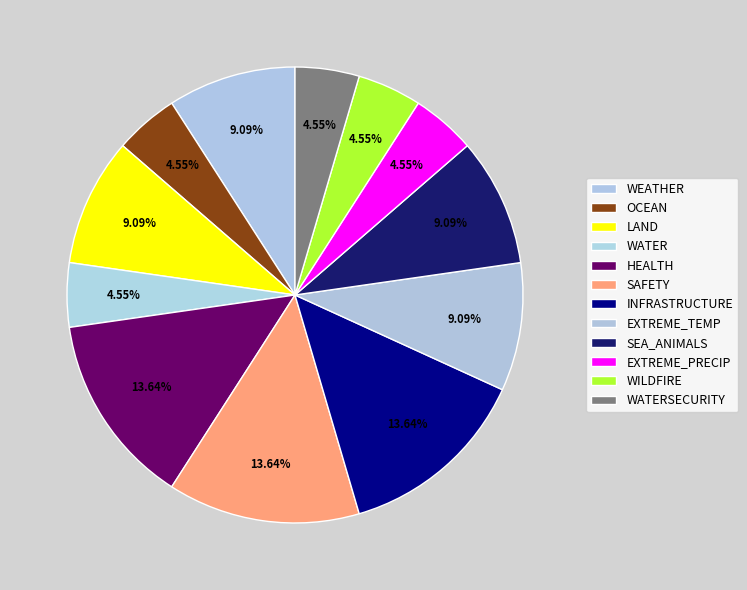

To the nearest percent, what percentage of the pie is HEALTH?

14%